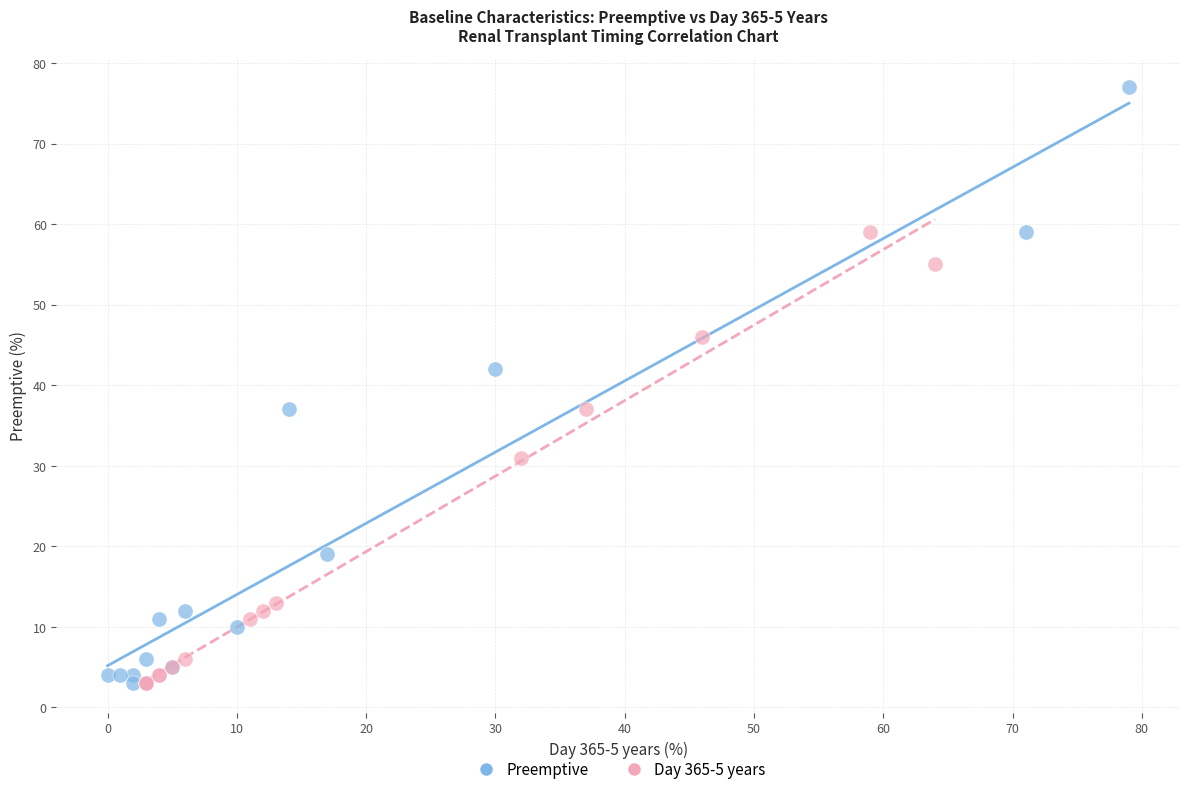

Which series has the widest spread of Y values?

Preemptive